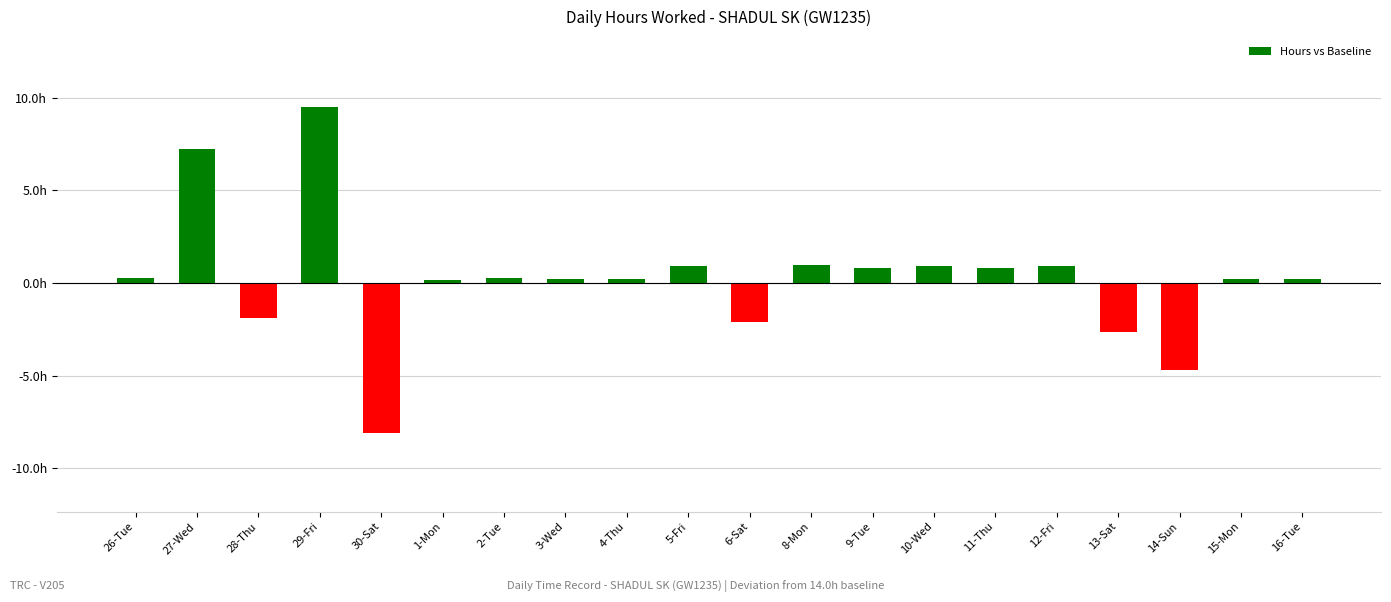

Does the chart contain any negative values?

Yes